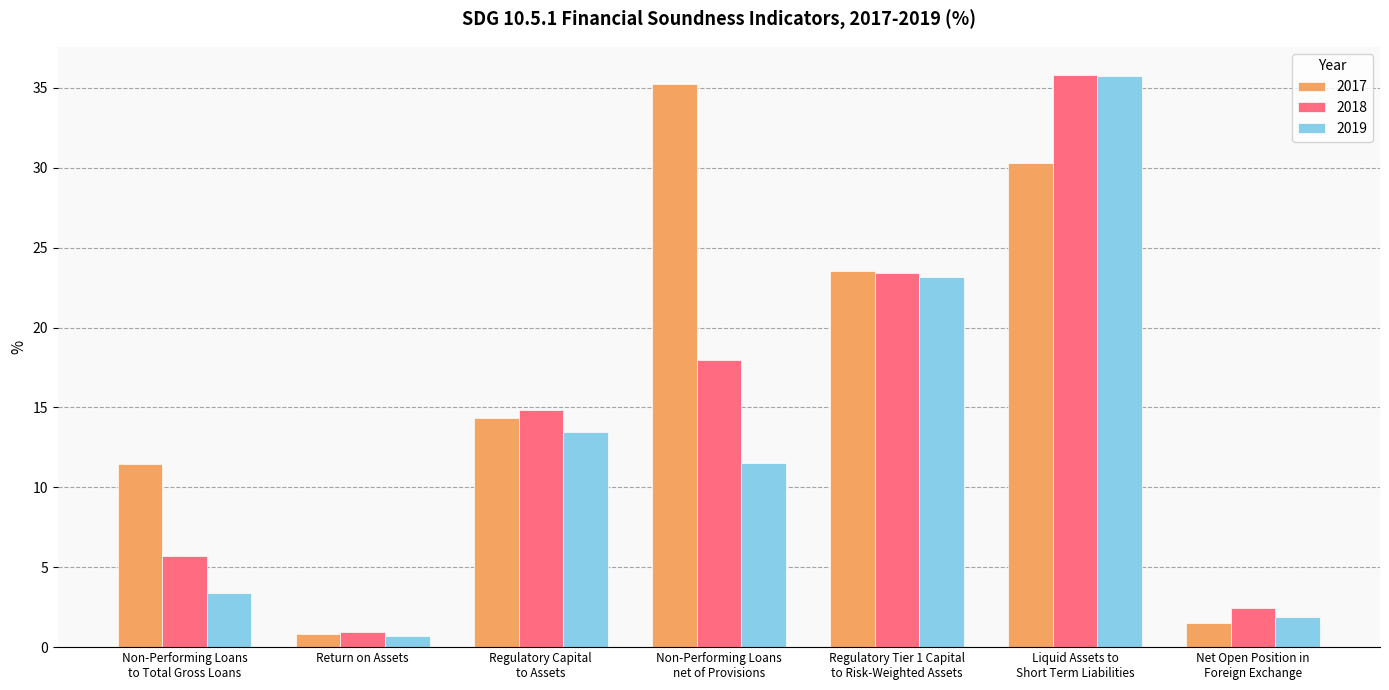

Which series has the largest total across all categories?

2017